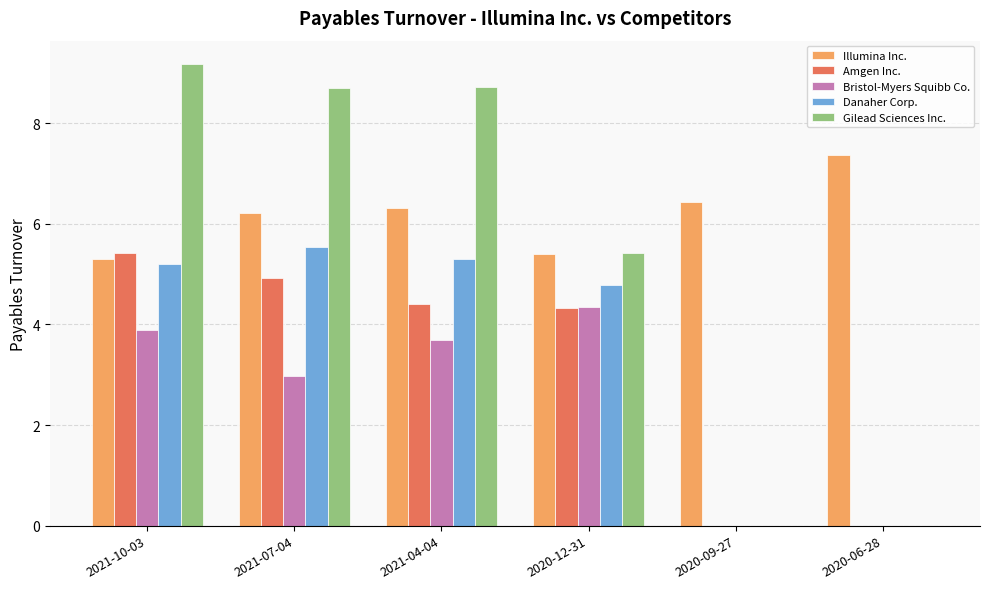

Reading left to right, list all the values displayed in this chart.

Illumina Inc.: 2021-10-03=5.3	2021-07-04=6.2	2021-04-04=6.3	2020-12-31=5.4	2020-09-27=6.4	2020-06-28=7.4
Amgen Inc.: 2021-10-03=5.4	2021-07-04=4.9	2021-04-04=4.4	2020-12-31=4.3	2020-09-27=0.0	2020-06-28=0.0
Bristol-Myers Squibb Co.: 2021-10-03=3.9	2021-07-04=3.0	2021-04-04=3.7	2020-12-31=4.3	2020-09-27=0.0	2020-06-28=0.0
Danaher Corp.: 2021-10-03=5.2	2021-07-04=5.5	2021-04-04=5.3	2020-12-31=4.8	2020-09-27=0.0	2020-06-28=0.0
Gilead Sciences Inc.: 2021-10-03=9.2	2021-07-04=8.7	2021-04-04=8.7	2020-12-31=5.4	2020-09-27=0.0	2020-06-28=0.0